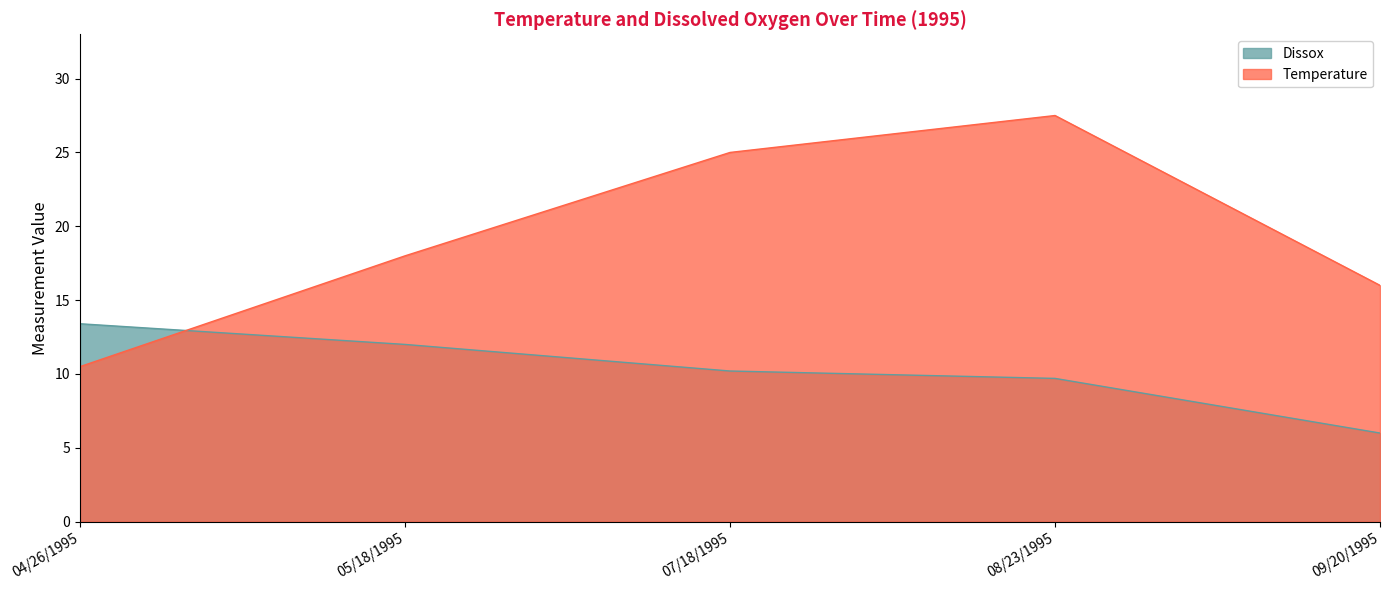

Where is Temperature nearest to the value 19?

05/18/1995